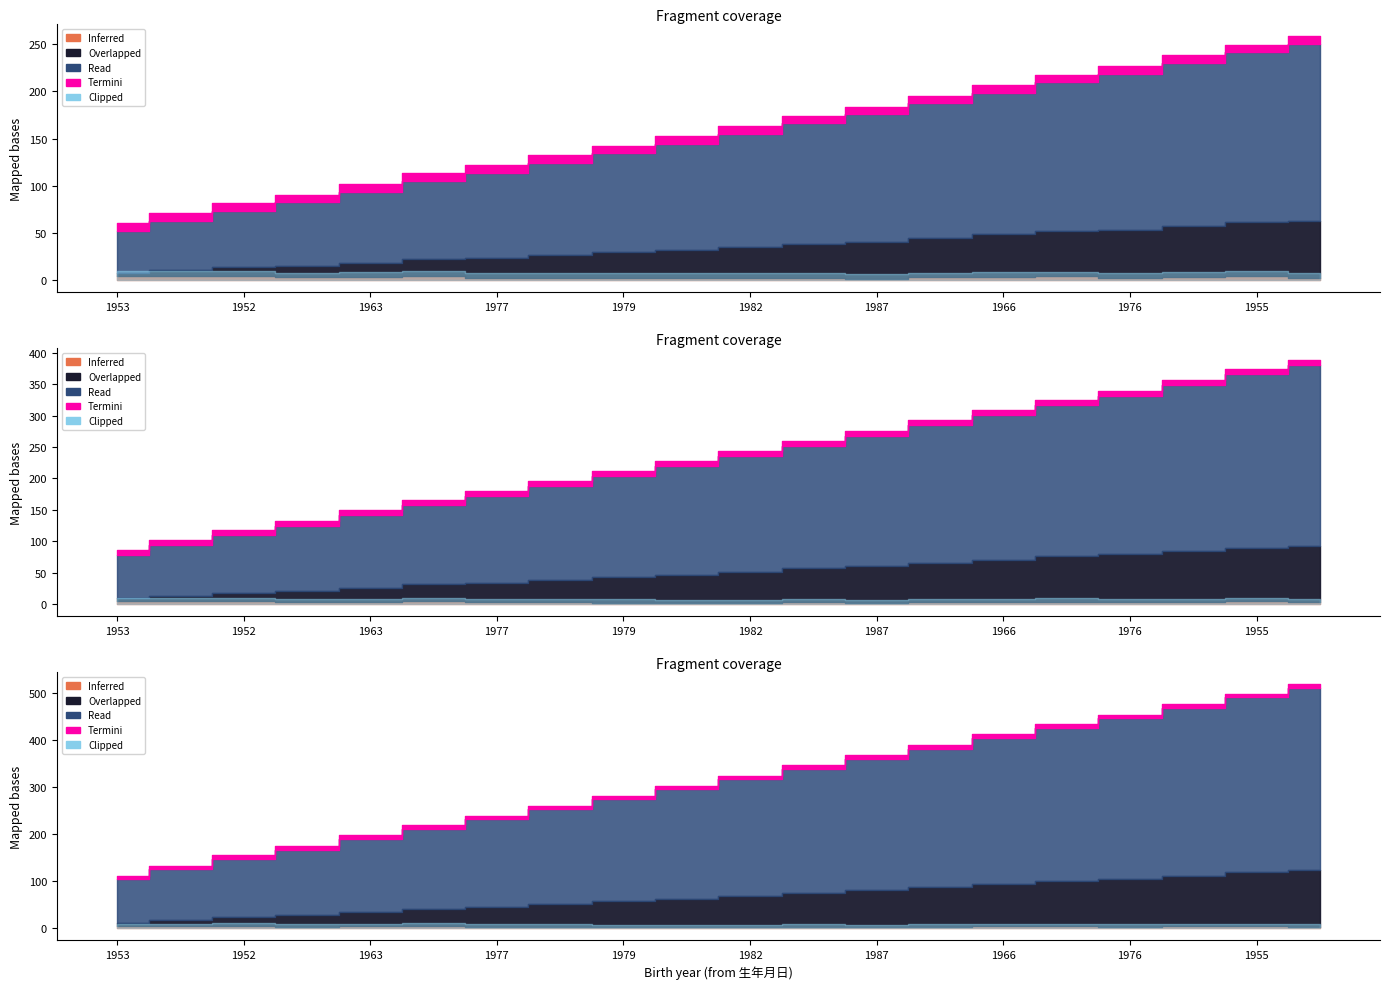

How many interior local valleys does the Inferred series have?

5